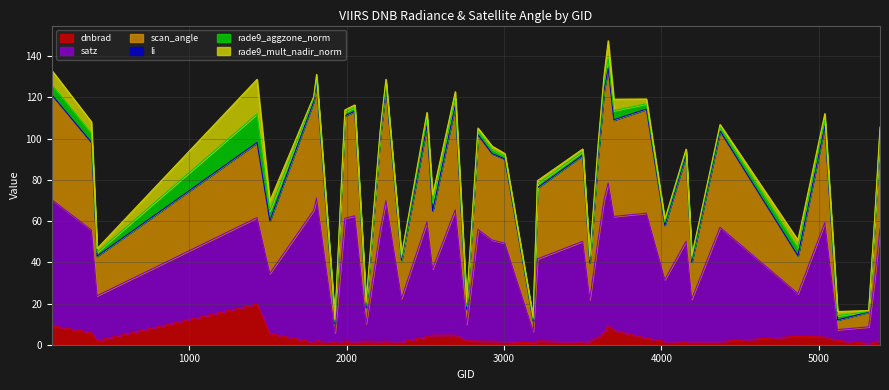

What is the highest value of the dnbrad series?

19.7